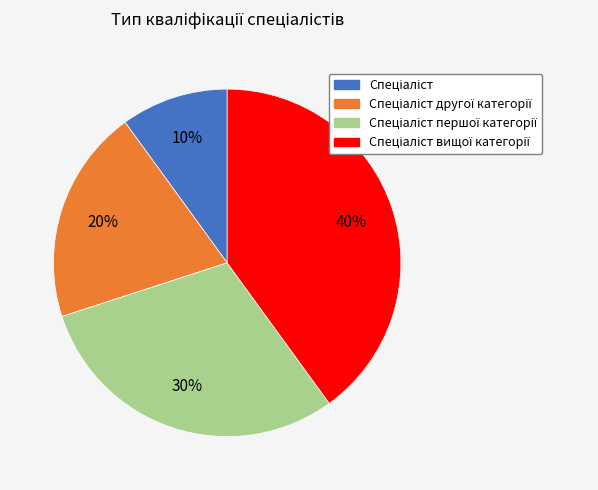

Count the number of slices in the pie.

4